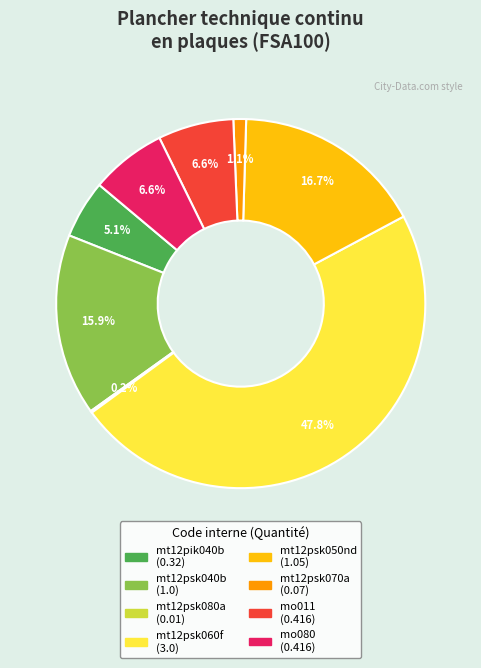

How much of the chart is everything except mt12pik040b?

94.9%